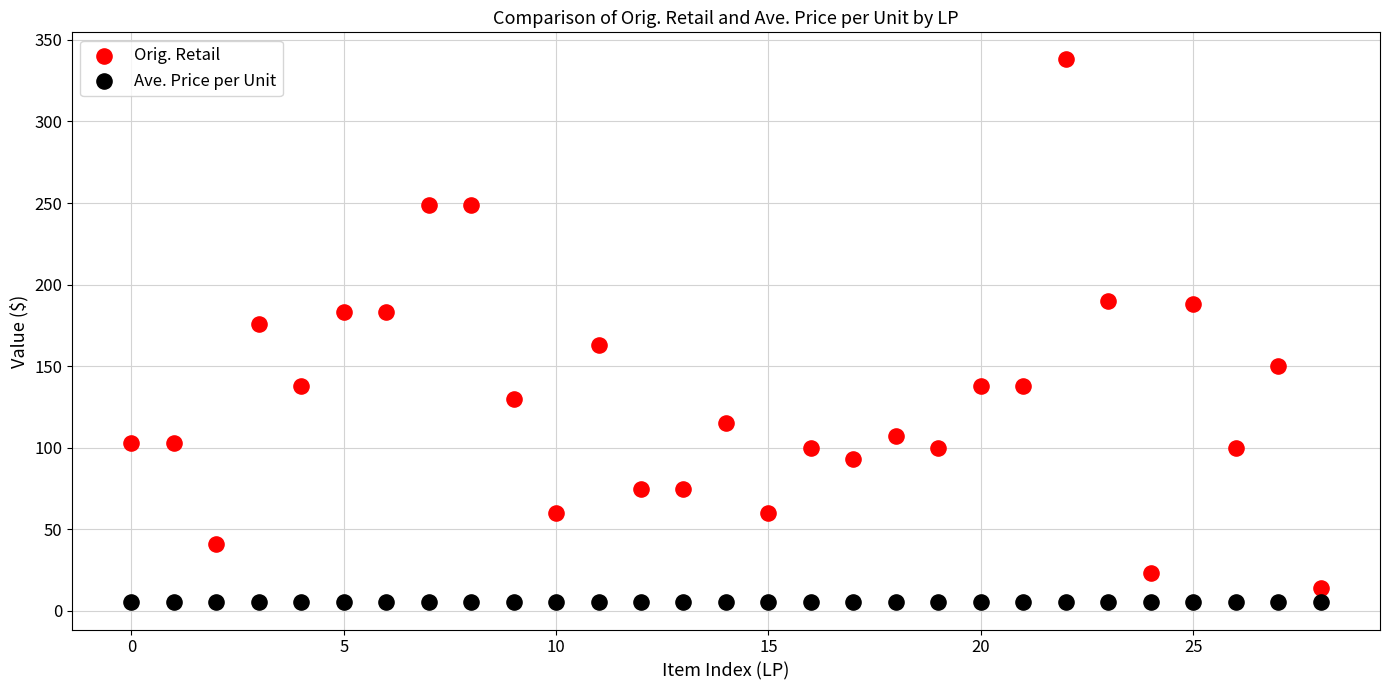

Which series reaches the maximum Y coordinate?

Orig. Retail